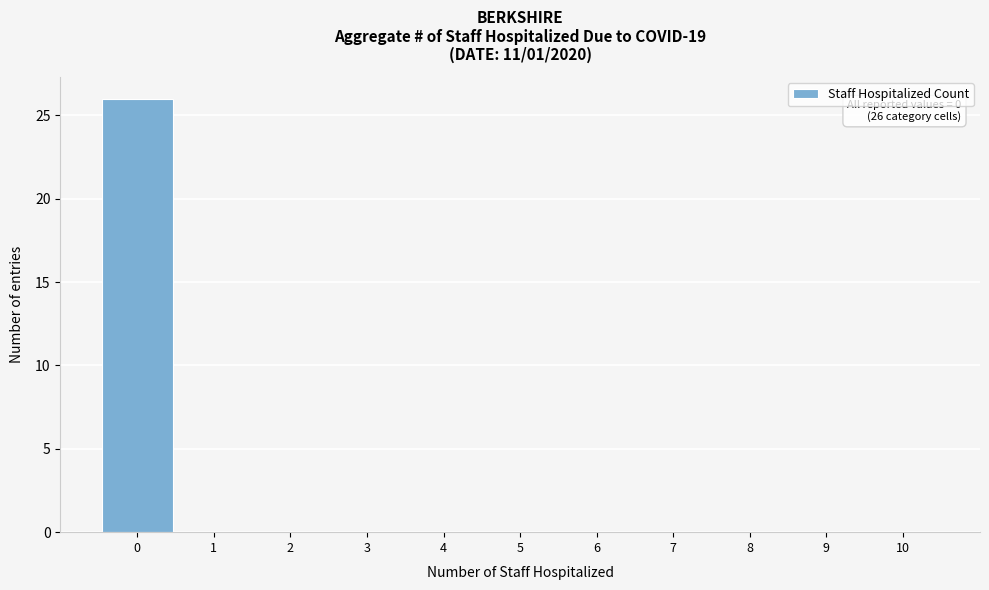

Over which range of the x-axis is the bar tallest?

-0.5 to 0.5